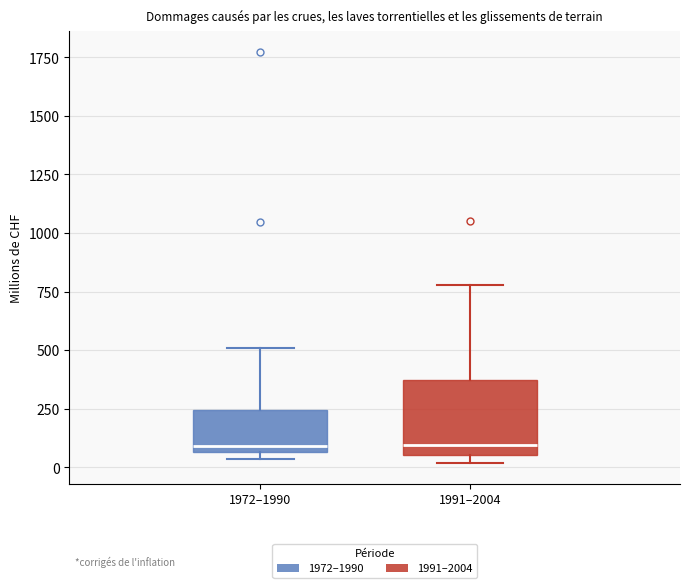

Comparing the boxes themselves (not the whiskers), which one is the tallest?

1991–2004